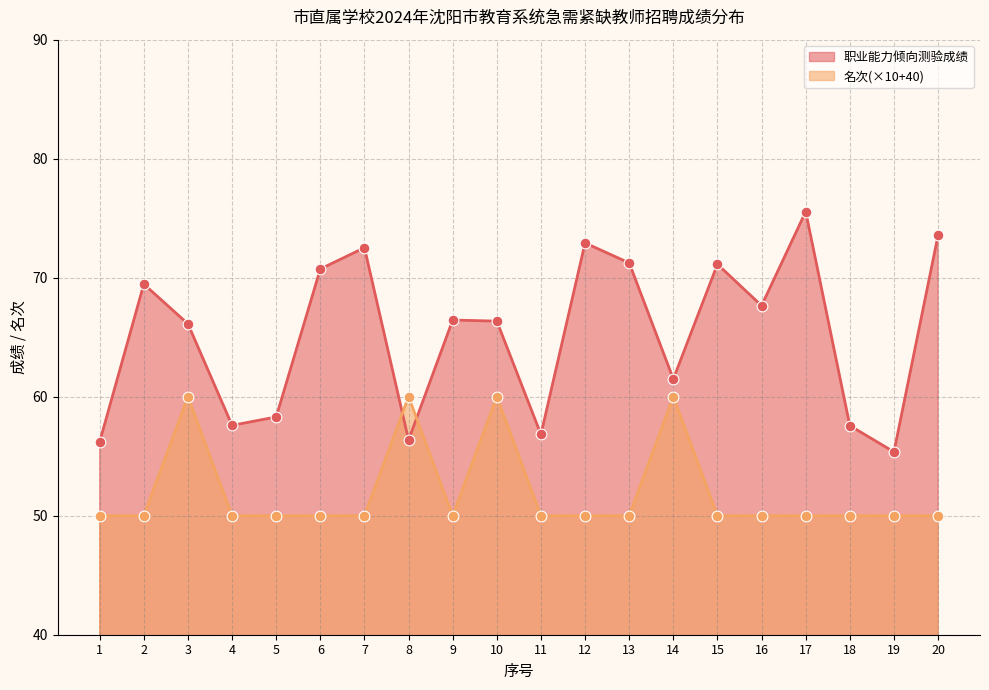

Is the value of 名次 at 19 greater than the value of 职业能力倾向测验成绩 at 1?

No